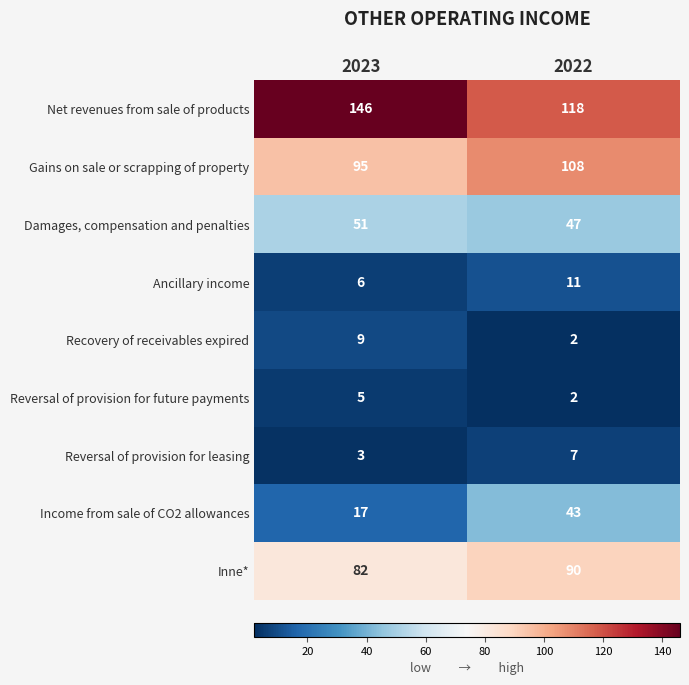

Reading right to left, extract all data points from this chart.

Net revenues from sale of products: 118	146
Gains on sale or scrapping of property: 108	95
Damages, compensation and penalties: 47	51
Ancillary income: 11	6
Recovery of receivables expired: 2	9
Reversal of provision for future payments: 2	5
Reversal of provision for leasing: 7	3
Income from sale of CO2 allowances: 43	17
Inne*: 90	82